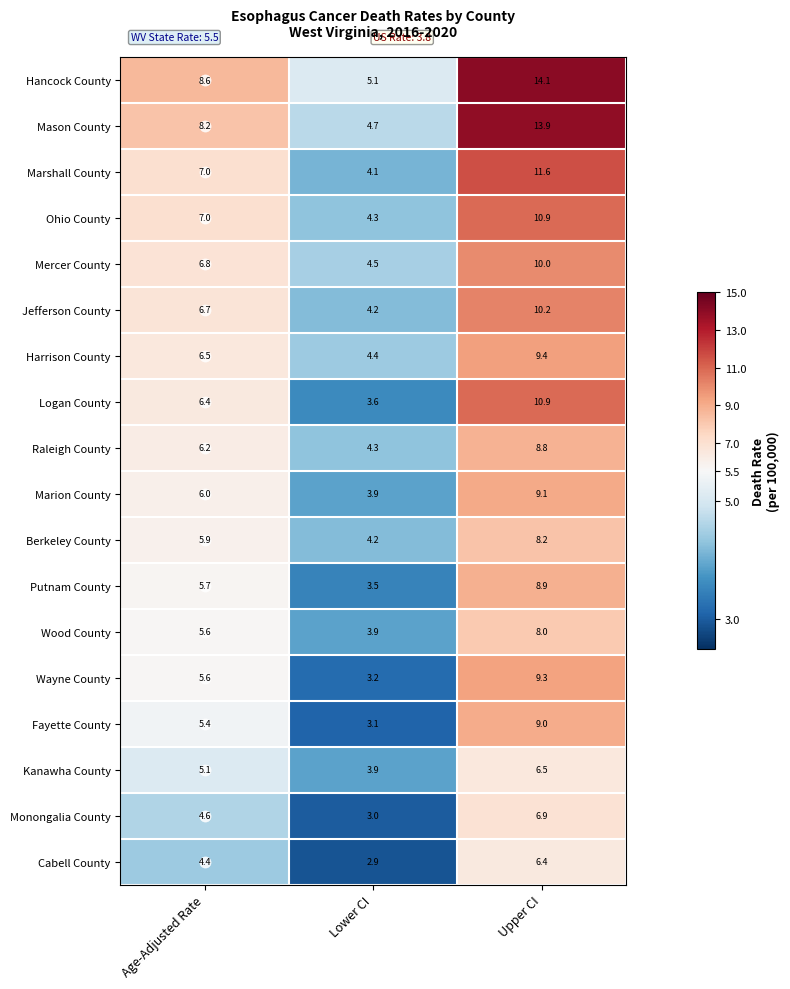

How many categories are shown in the chart?

3